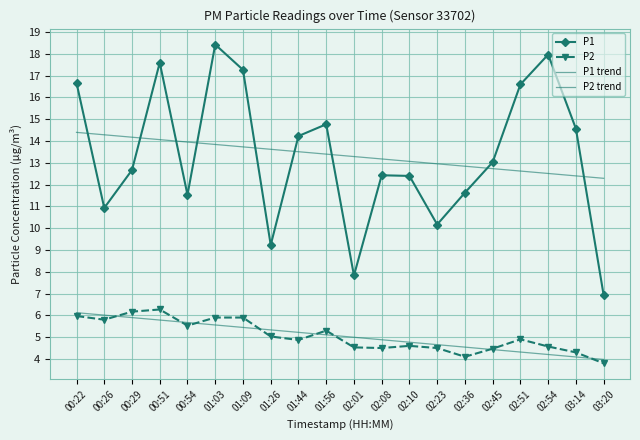

True or false: P1 trend has more than 2 points higher than both neighbors.

False